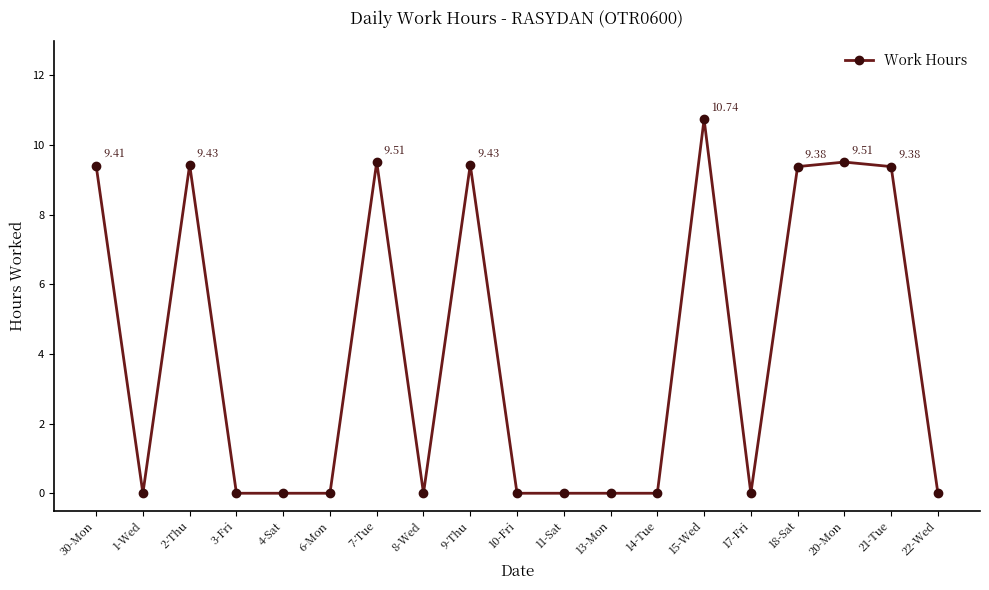

How many lines are shown in the chart?

1